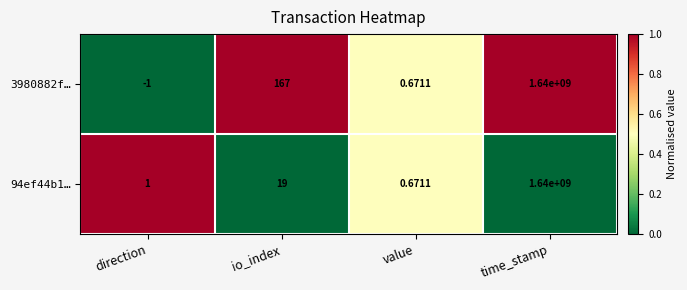

At which label is 94ef44b1… closest to 820000000?

io_index